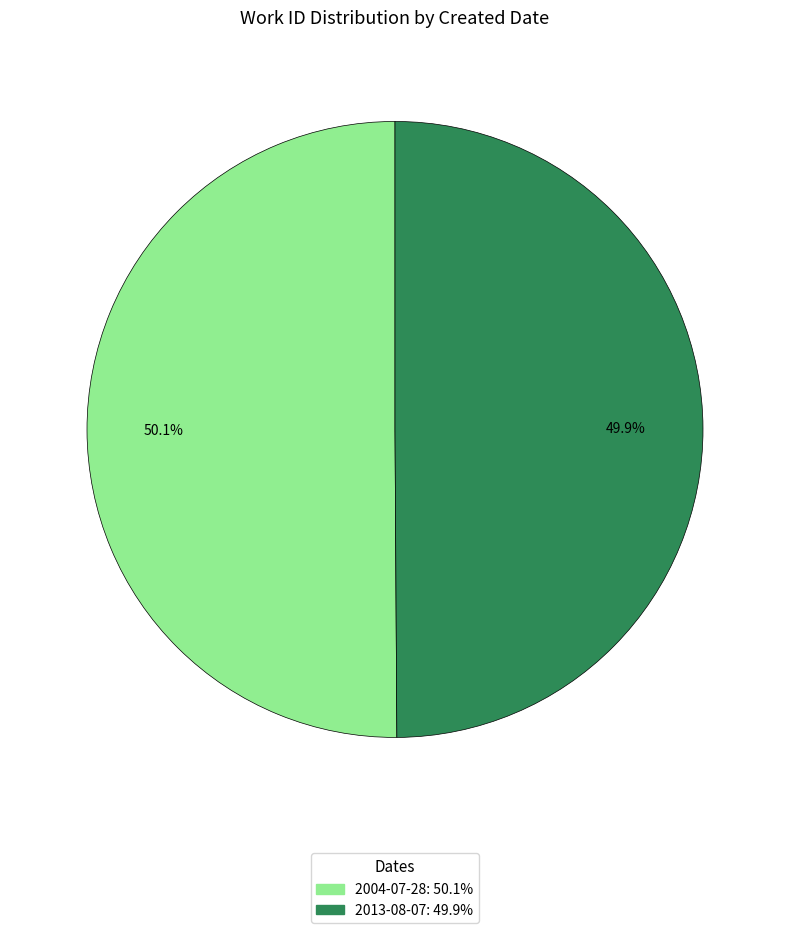

What percentage is the 2004-07-28 slice, to the nearest percent?

50%